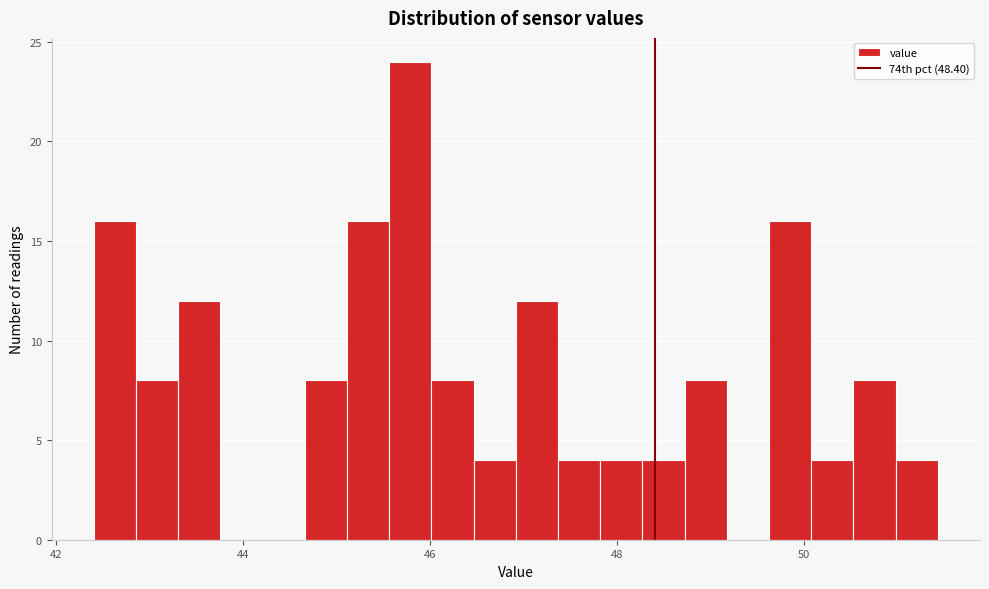

Around what value on the x-axis is the tallest bar? Give the approximate position of its centre, as read against the axis.

45.8